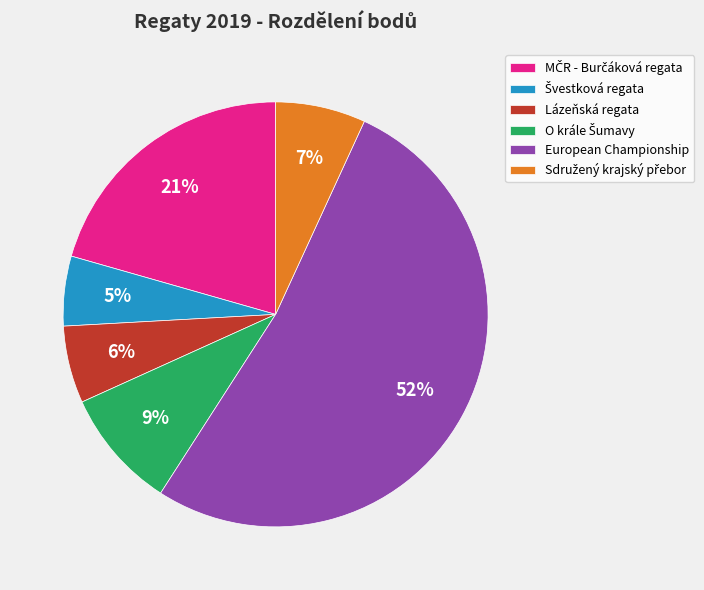

Is it true that European Championship is 67% of the pie?

False